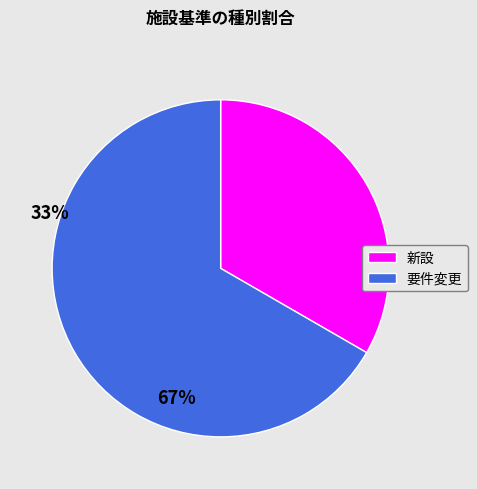

Which has a higher value, 新設 or 要件変更?

要件変更